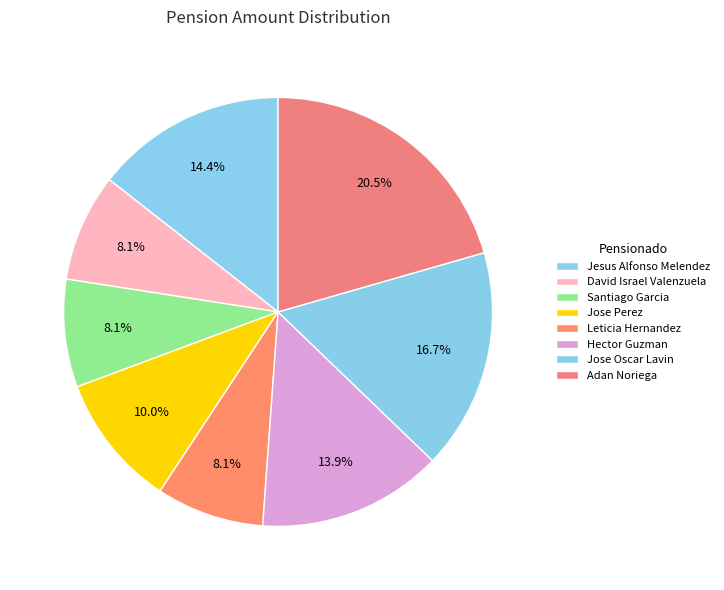

True or false: Hector Guzman accounts for 8% of the total.

False